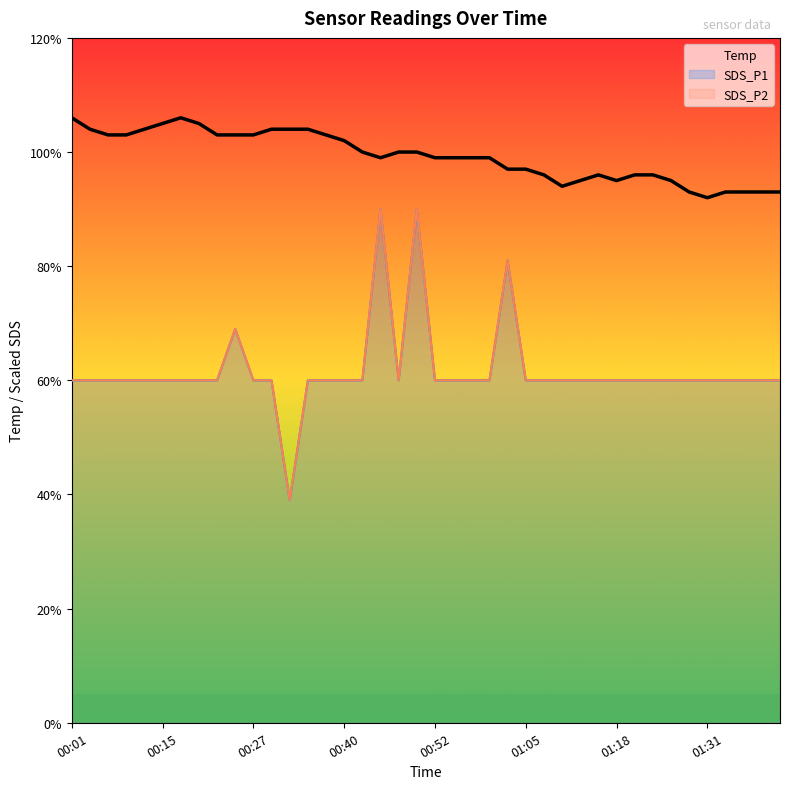

True or false: SDS_P2 and SDS_P1 intersect in this chart.

False